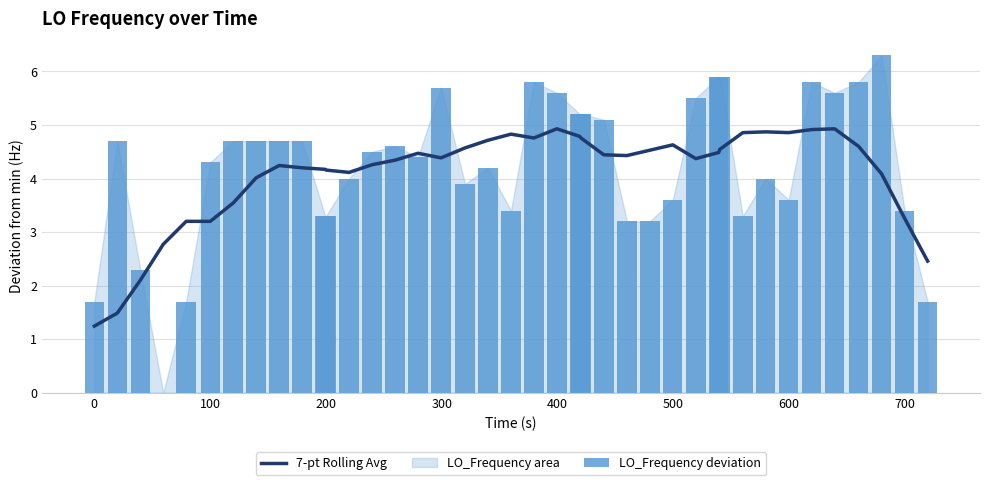

Rank the series by their average value, from lowest to highest.

7-pt Rolling Avg, LO_Frequency deviation